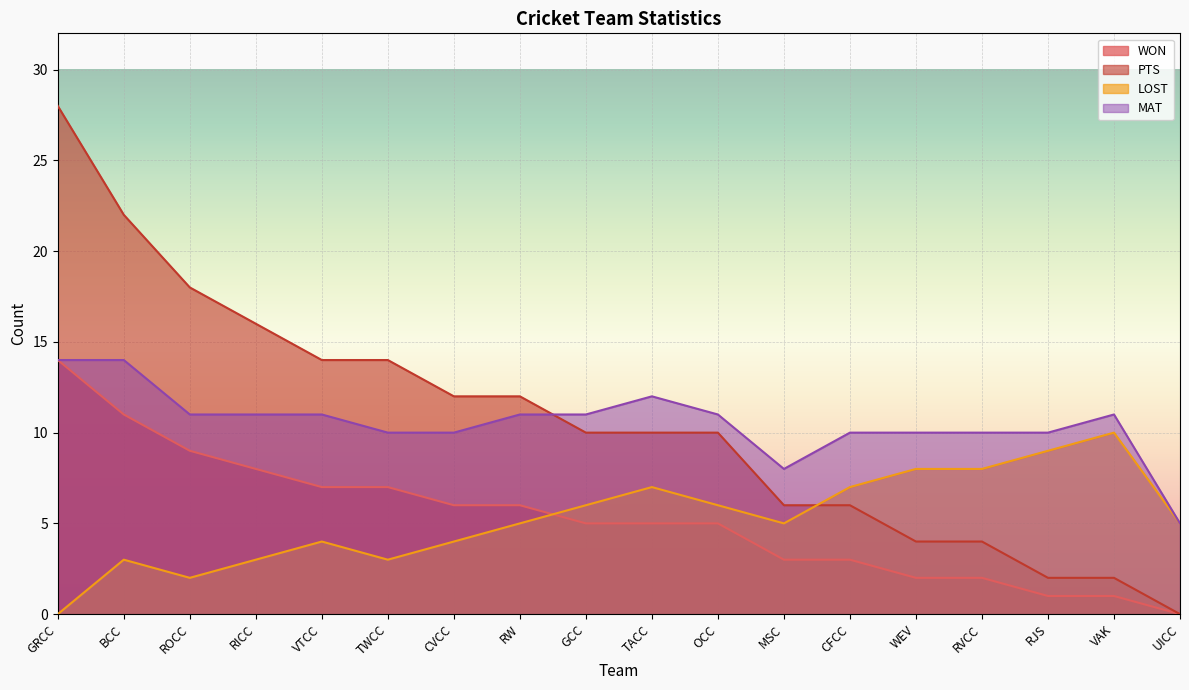

True or false: WON and LOST cross at least once.

True